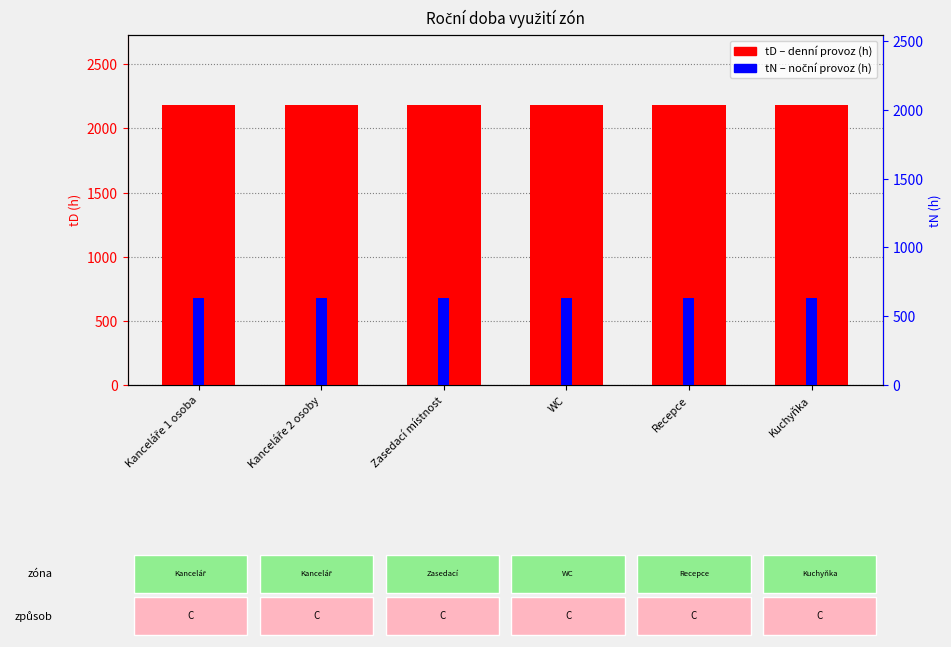

Which series changed the most between Zasedací místnost and Kuchyňka?

tD (h)